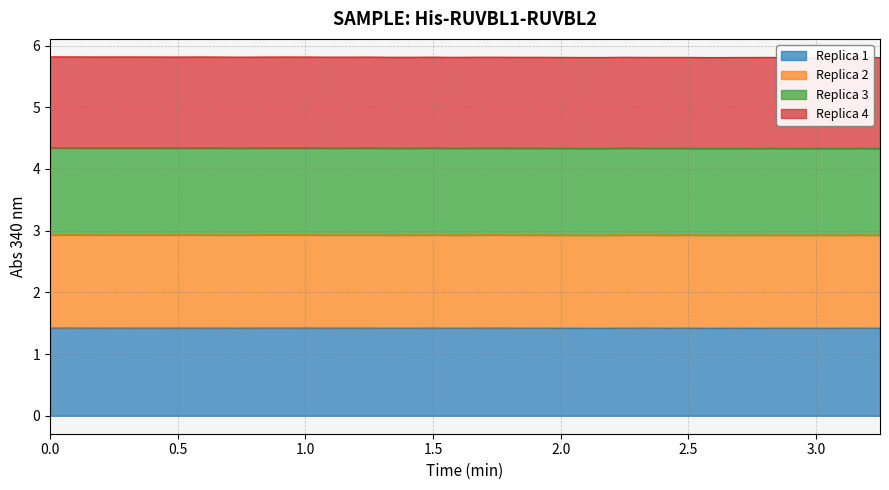

The value of Replica 1 at 2.0 is 2.3. True or false?

False